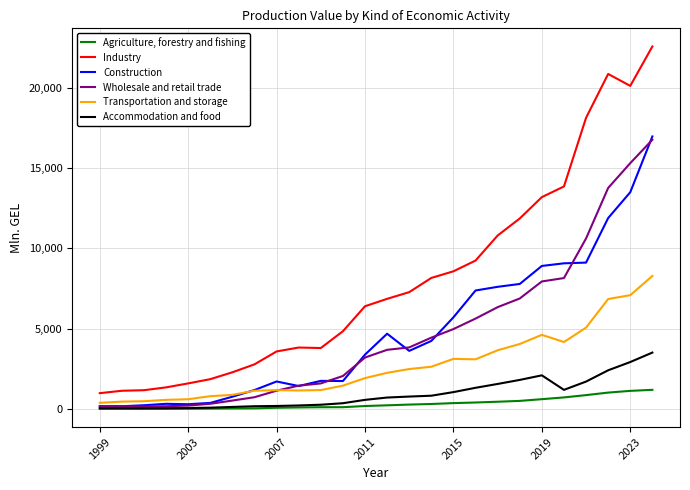

Which series has the widest spread of values?

Industry